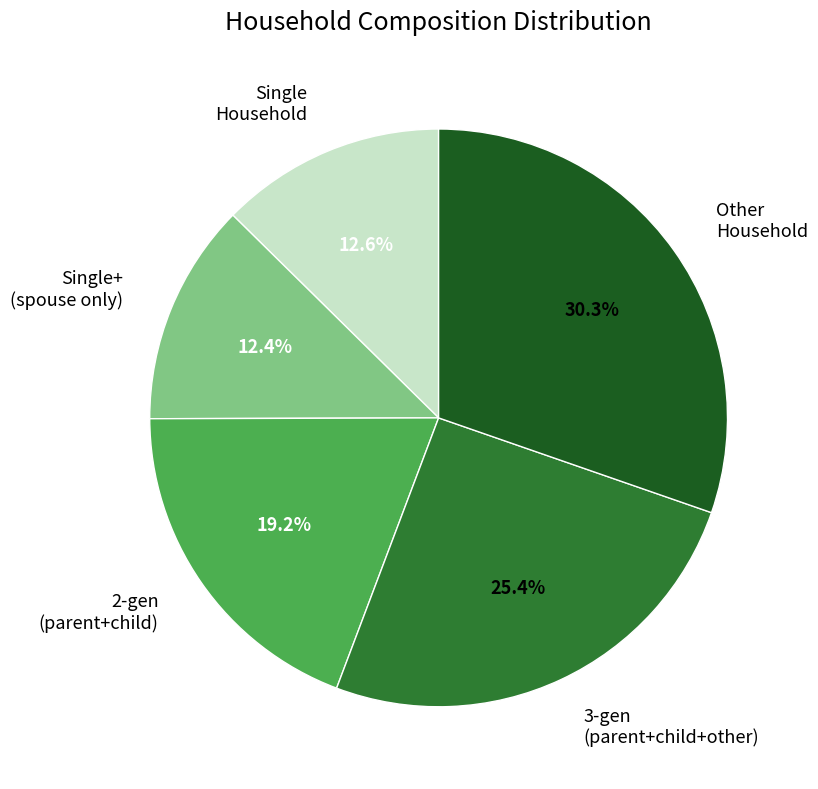

Which category has the biggest portion of the pie?

Other Household